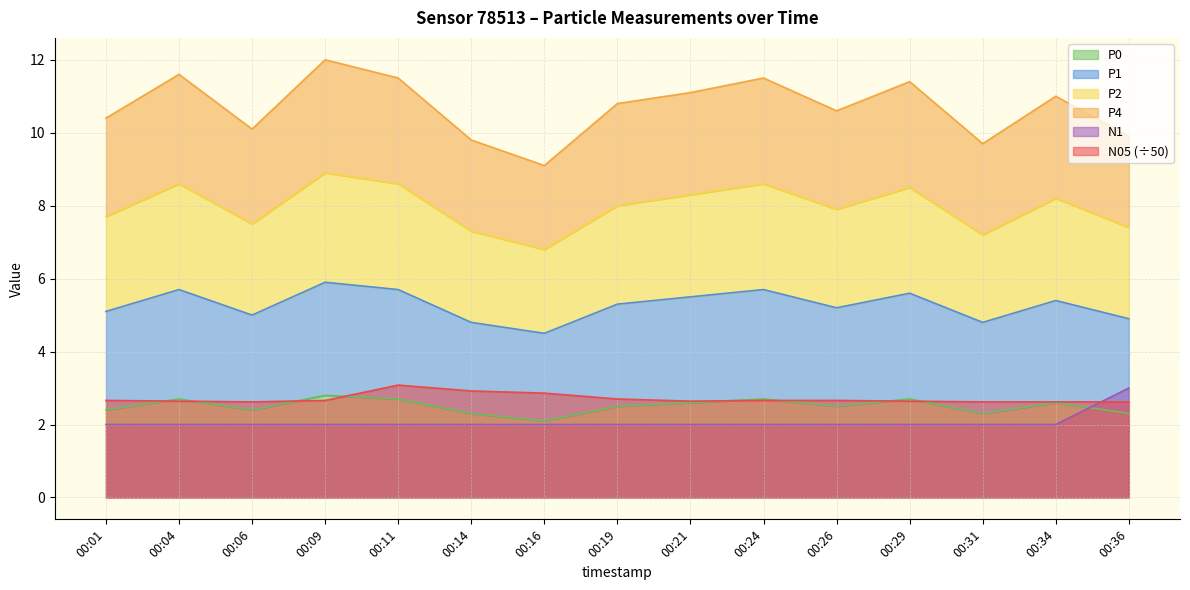

True or false: P1 has a value of 5.0 at 00:06.

True